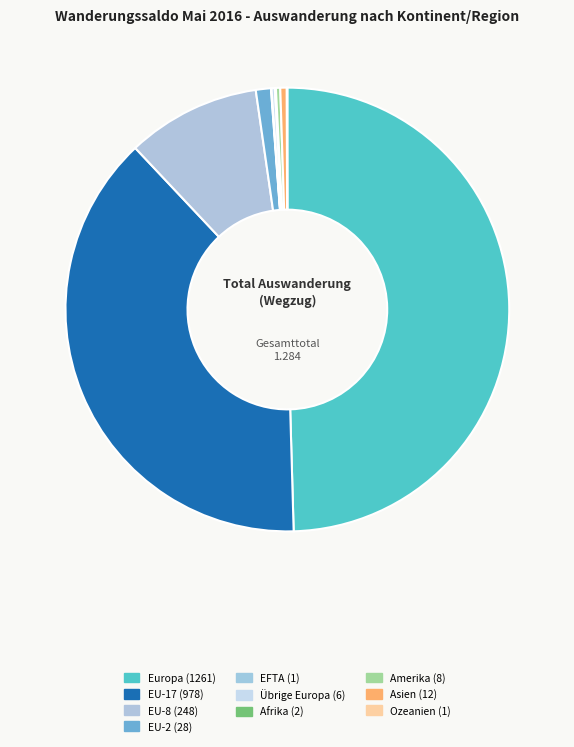

The Ozeanien slice represents 0% of the pie. True or false?

True